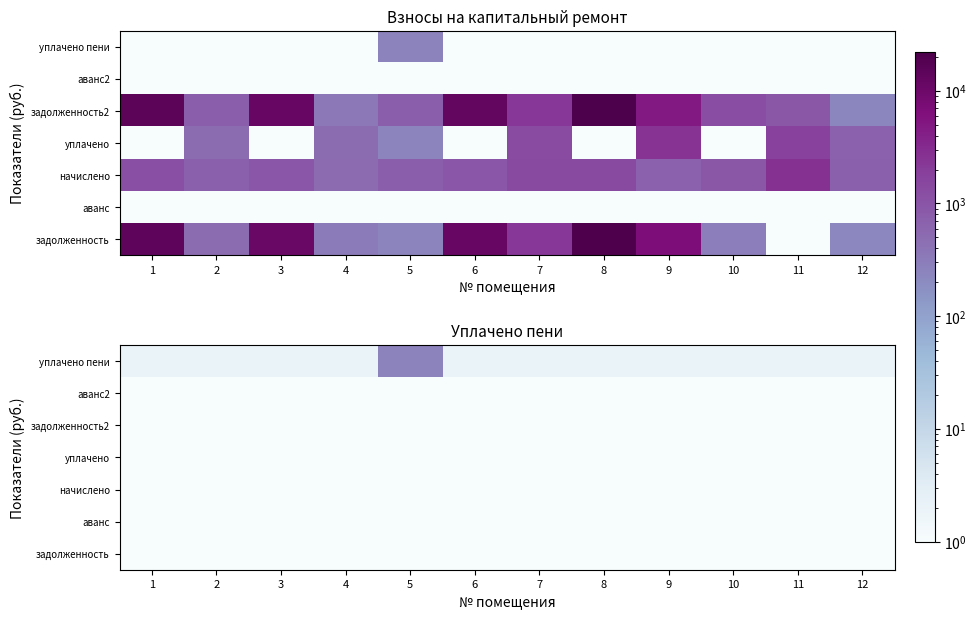

The value of начислено at 12 is 0.4. True or false?

False